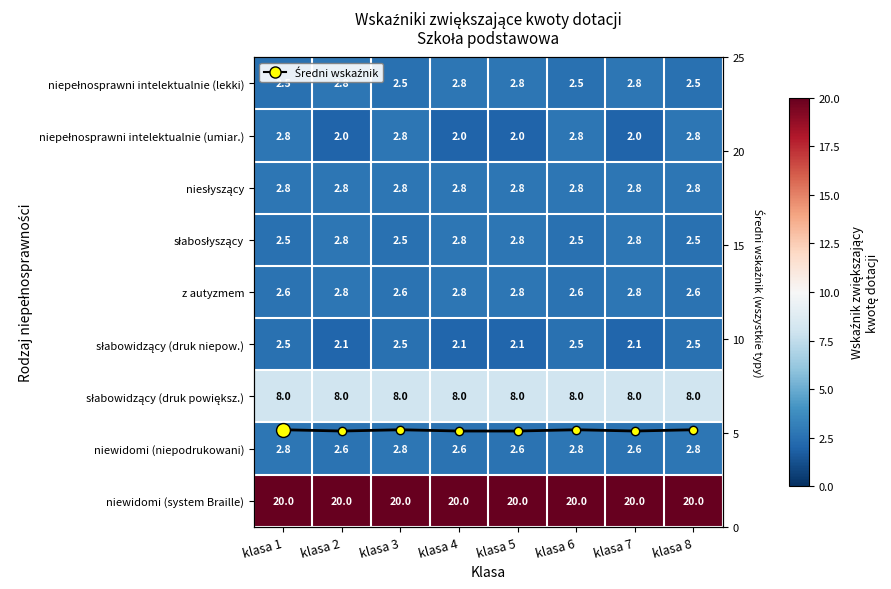

At how many categories does at least one series exceed 8?

8